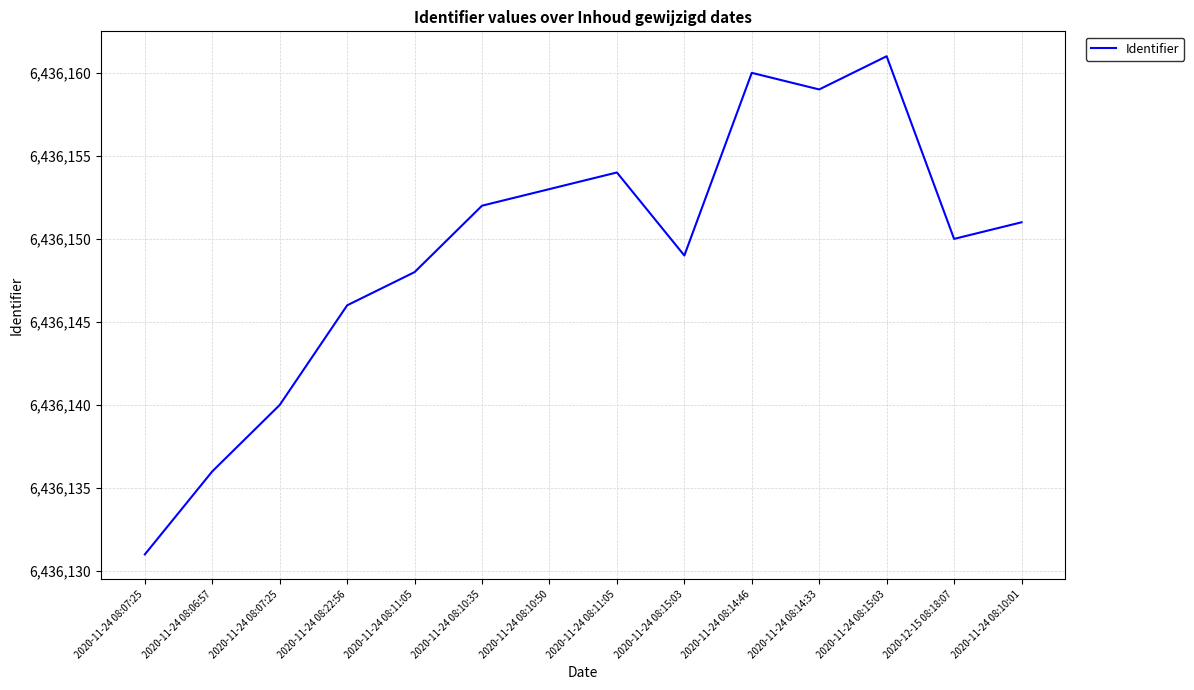

How many interior local valleys (lower than both neighbors) does the data have?

3